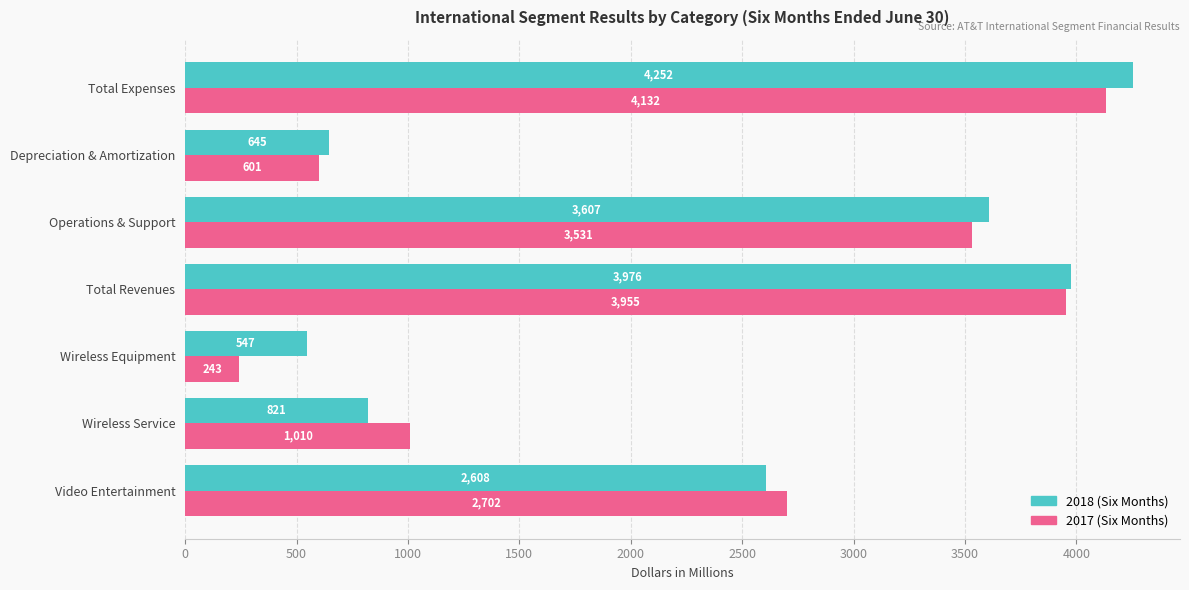

At which category is the sum across all series the highest?

Total Expenses